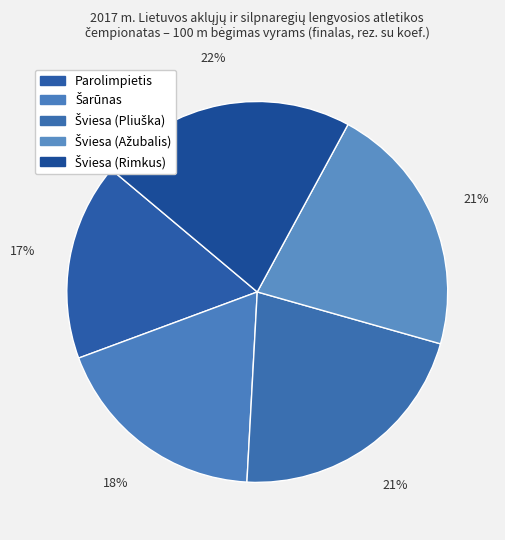

How many slices are in this pie chart?

5